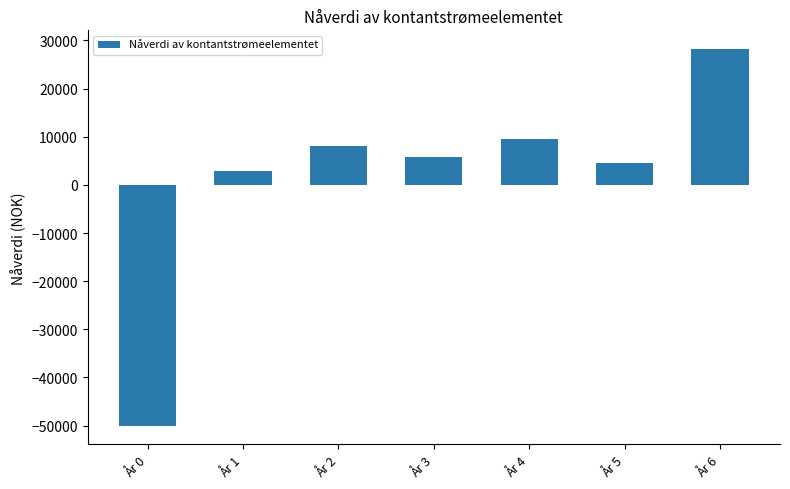

The value at År 5 is 7982.7. True or false?

False